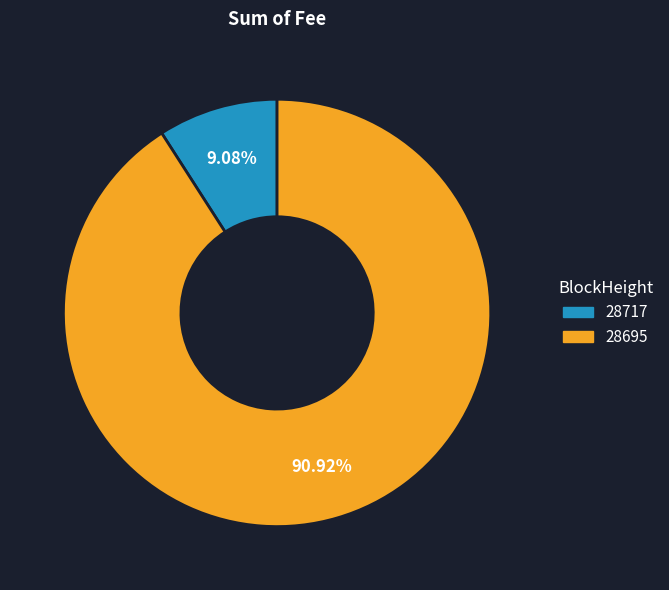

True or false: 28695 accounts for 99% of the total.

False